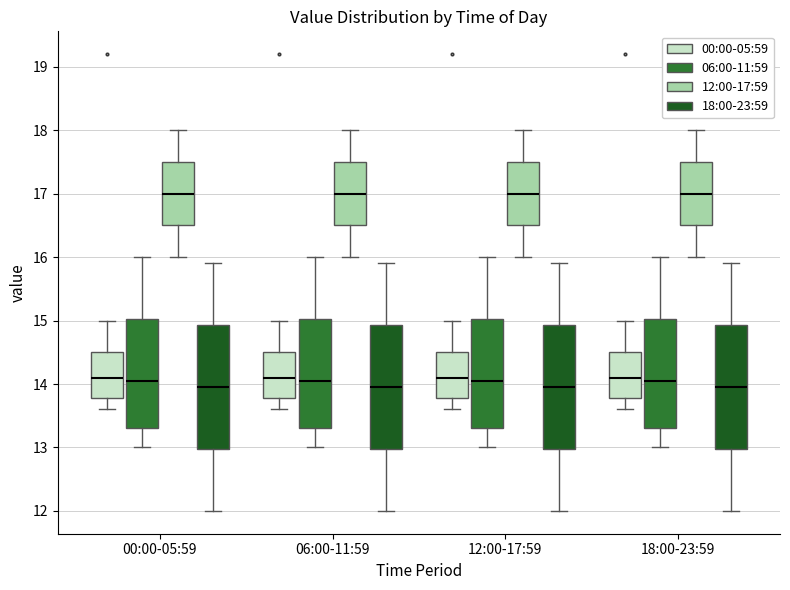

Reading left to right, read every box against the y-axis: the position of its median line, the range the box covers, and the ends of its whiskers. The values are not printed on the chart, so give them approximately, as read against the axis.

00:00-05:59 (00:00-05:59): median 14.1, box 13.8 to 14.5, whiskers 13.6 to 15.0
00:00-05:59 (06:00-11:59): median 14.1, box 13.3 to 15.0, whiskers 13.0 to 16.0
00:00-05:59 (12:00-17:59): median 17.0, box 16.5 to 17.5, whiskers 16.0 to 18.0
00:00-05:59 (18:00-23:59): median 14.0, box 13.0 to 14.9, whiskers 12.0 to 15.9
06:00-11:59 (00:00-05:59): median 14.1, box 13.8 to 14.5, whiskers 13.6 to 15.0
06:00-11:59 (06:00-11:59): median 14.1, box 13.3 to 15.0, whiskers 13.0 to 16.0
06:00-11:59 (12:00-17:59): median 17.0, box 16.5 to 17.5, whiskers 16.0 to 18.0
06:00-11:59 (18:00-23:59): median 14.0, box 13.0 to 14.9, whiskers 12.0 to 15.9
12:00-17:59 (00:00-05:59): median 14.1, box 13.8 to 14.5, whiskers 13.6 to 15.0
12:00-17:59 (06:00-11:59): median 14.1, box 13.3 to 15.0, whiskers 13.0 to 16.0
12:00-17:59 (12:00-17:59): median 17.0, box 16.5 to 17.5, whiskers 16.0 to 18.0
12:00-17:59 (18:00-23:59): median 14.0, box 13.0 to 14.9, whiskers 12.0 to 15.9
18:00-23:59 (00:00-05:59): median 14.1, box 13.8 to 14.5, whiskers 13.6 to 15.0
18:00-23:59 (06:00-11:59): median 14.1, box 13.3 to 15.0, whiskers 13.0 to 16.0
18:00-23:59 (12:00-17:59): median 17.0, box 16.5 to 17.5, whiskers 16.0 to 18.0
18:00-23:59 (18:00-23:59): median 14.0, box 13.0 to 14.9, whiskers 12.0 to 15.9